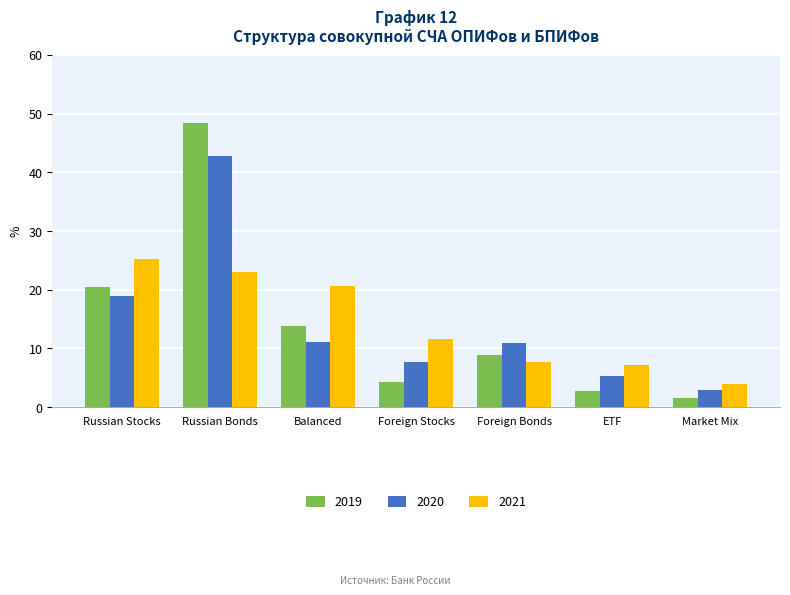

Between Russian Bonds and Foreign Stocks, which series saw the biggest shift?

2019